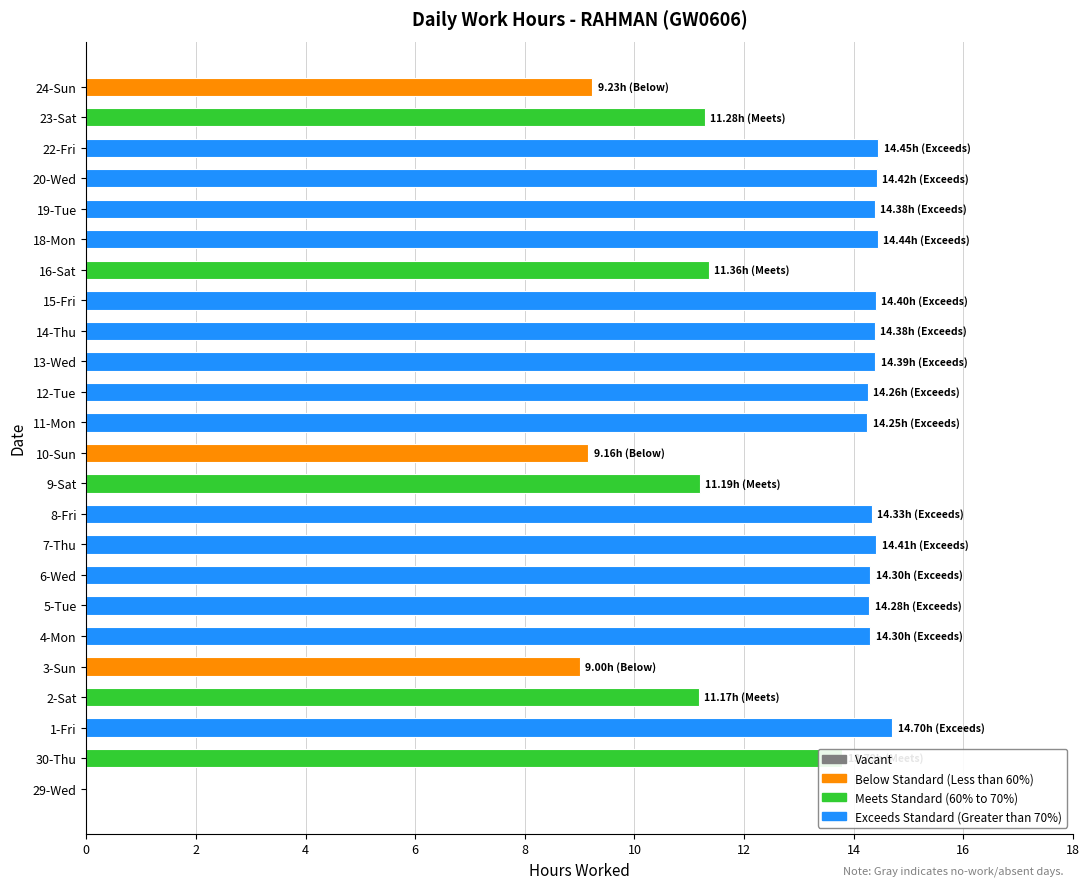

The chart shows a value of 7.2 at 2-Sat. True or false?

False